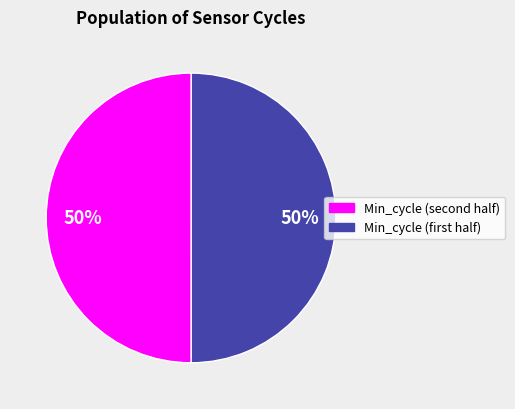

To the nearest percent, what is the average slice percentage?

50%